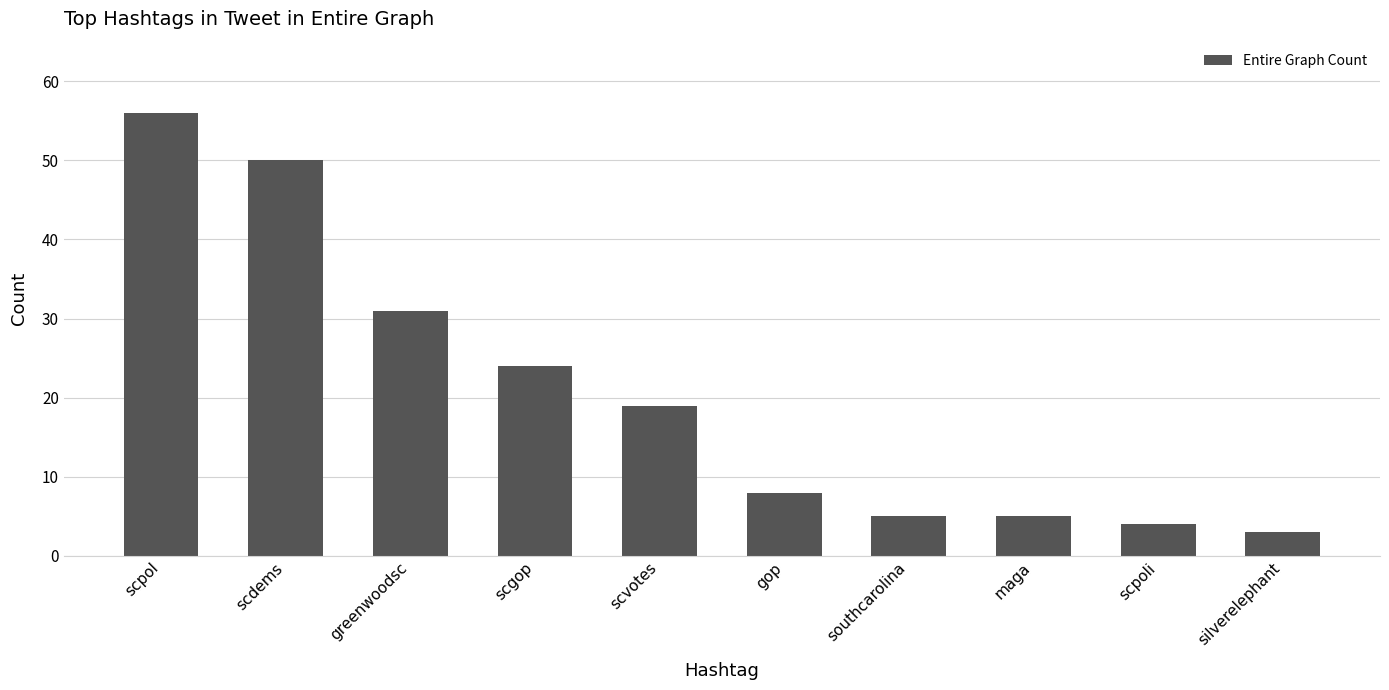

Reading left to right, transcribe all the data shown in this chart.

56	50	31	24	19	8	5	5	4	3